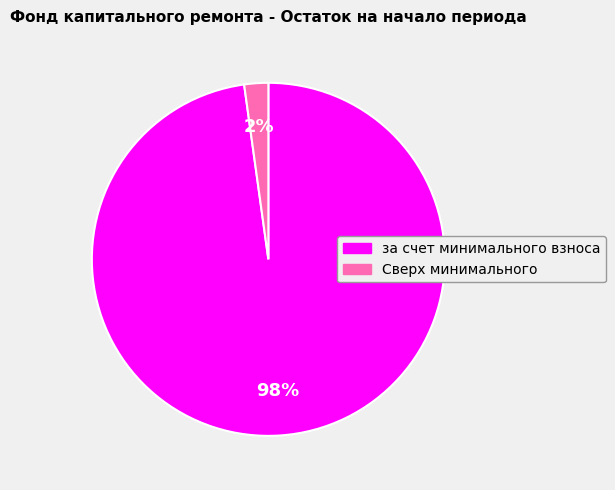

To the nearest percent, what portion does за счет минимального взноса represent?

98%